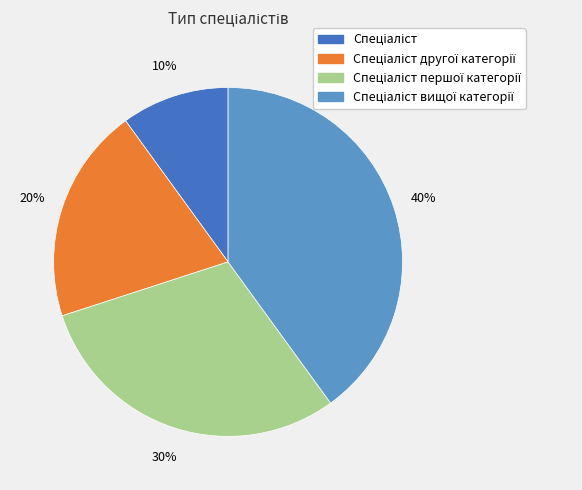

How many slices are in this pie chart?

4